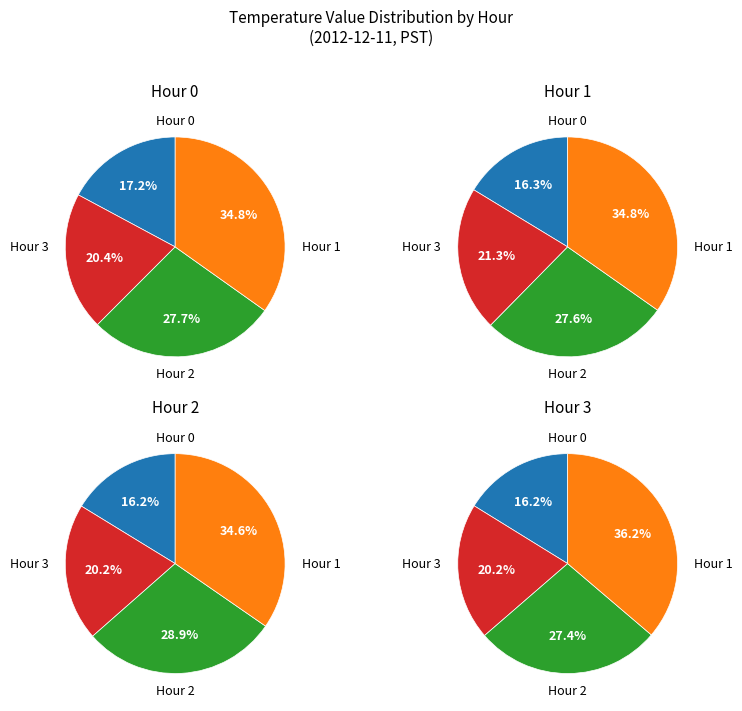

Is it true that 39 is 3% of the pie?

True